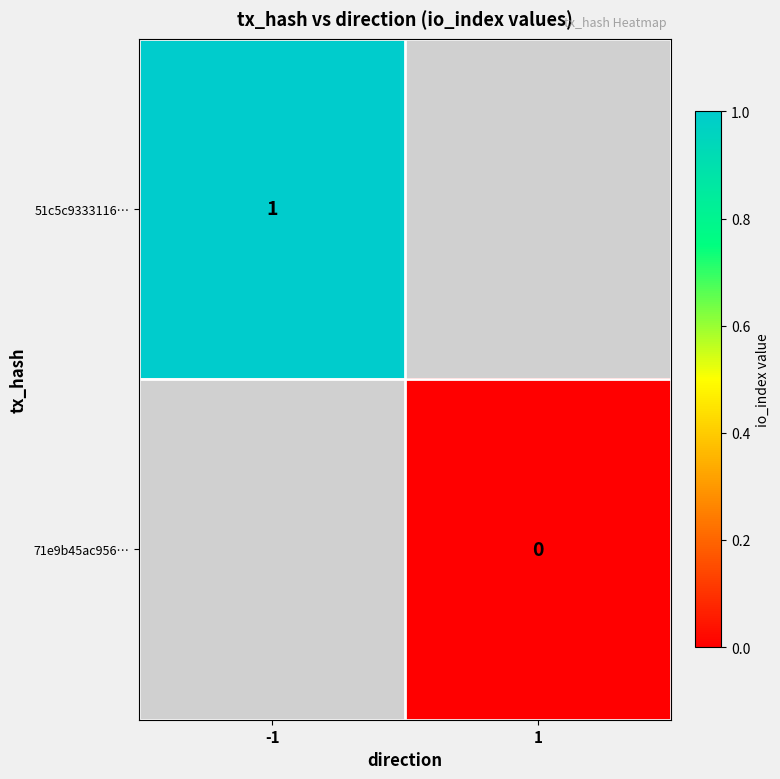

The value of 51c5c9333116… at -1 is 1. True or false?

True